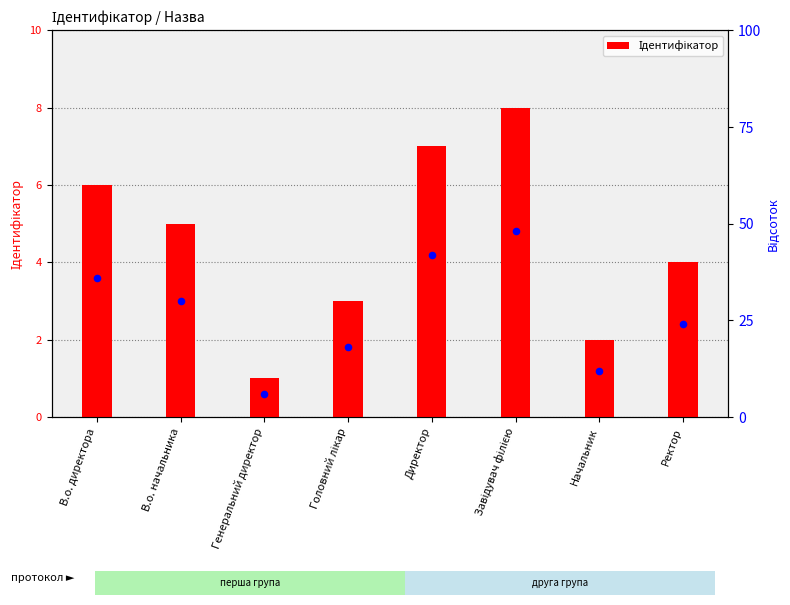

Which has a higher value, В.о. директора or Головний лікар?

В.о. директора